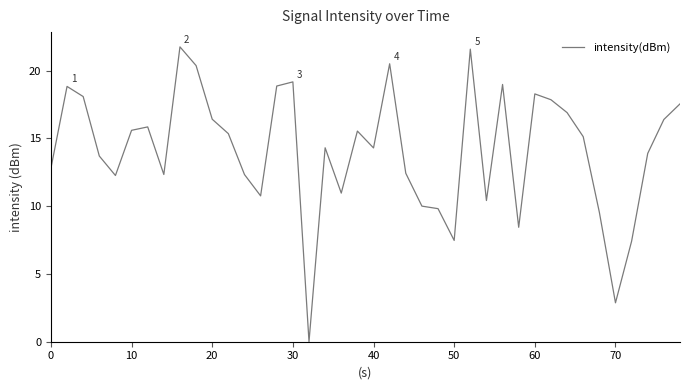

What is the maximum value shown in the chart?

21.8